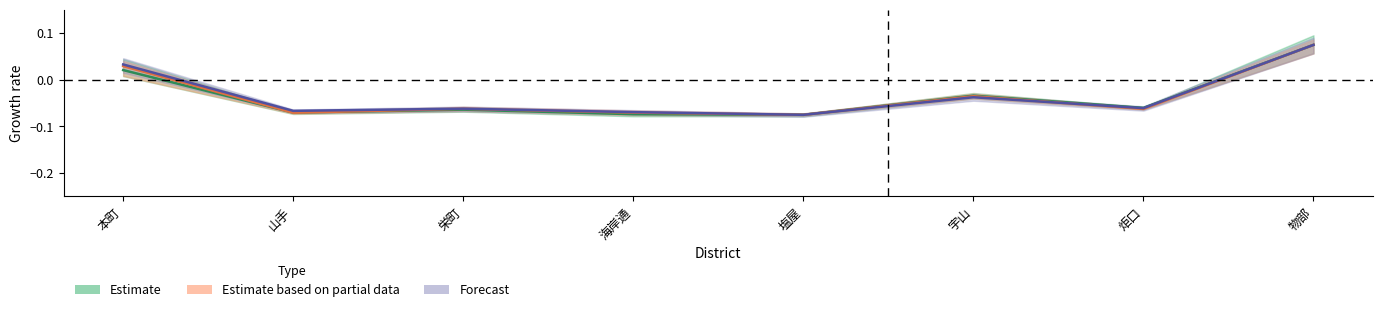

What position from the left is 山手?

2